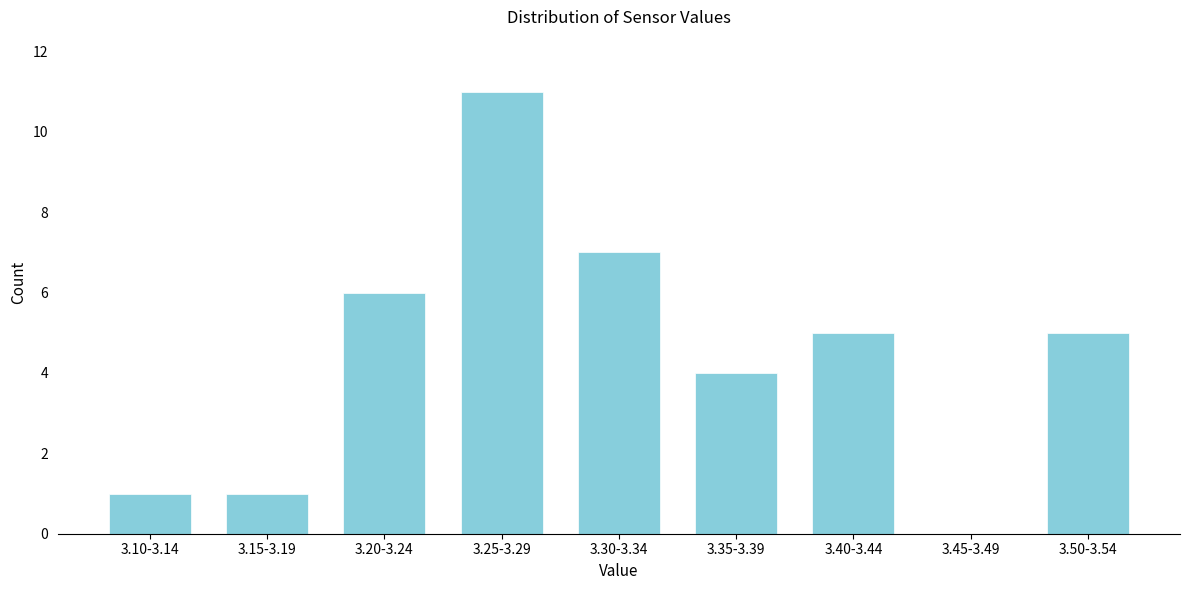

Reading left to right, list all the values displayed in this chart.

3.10-3.14=1	3.15-3.19=1	3.20-3.24=6	3.25-3.29=11	3.30-3.34=7	3.35-3.39=4	3.40-3.44=5	3.45-3.49=0	3.50-3.54=5